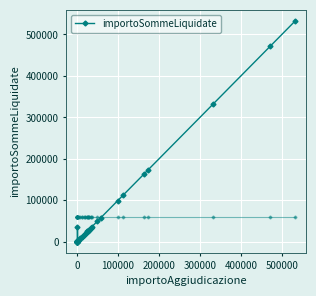

What is the sum of all values?

2418227